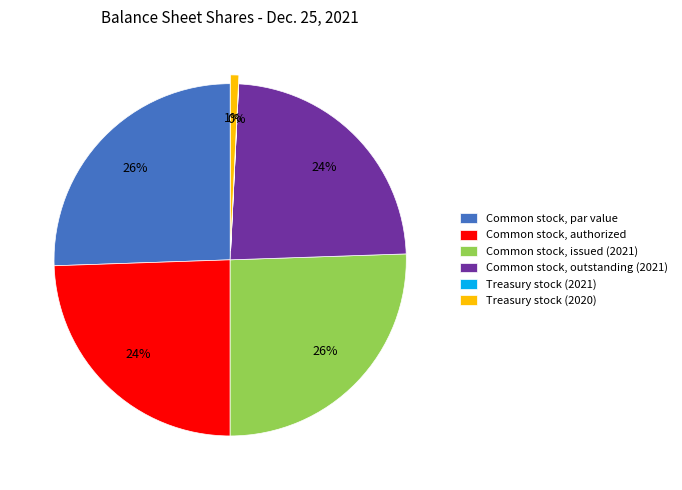

Is it true that Common stock, issued (2021) is 26% of the pie?

True